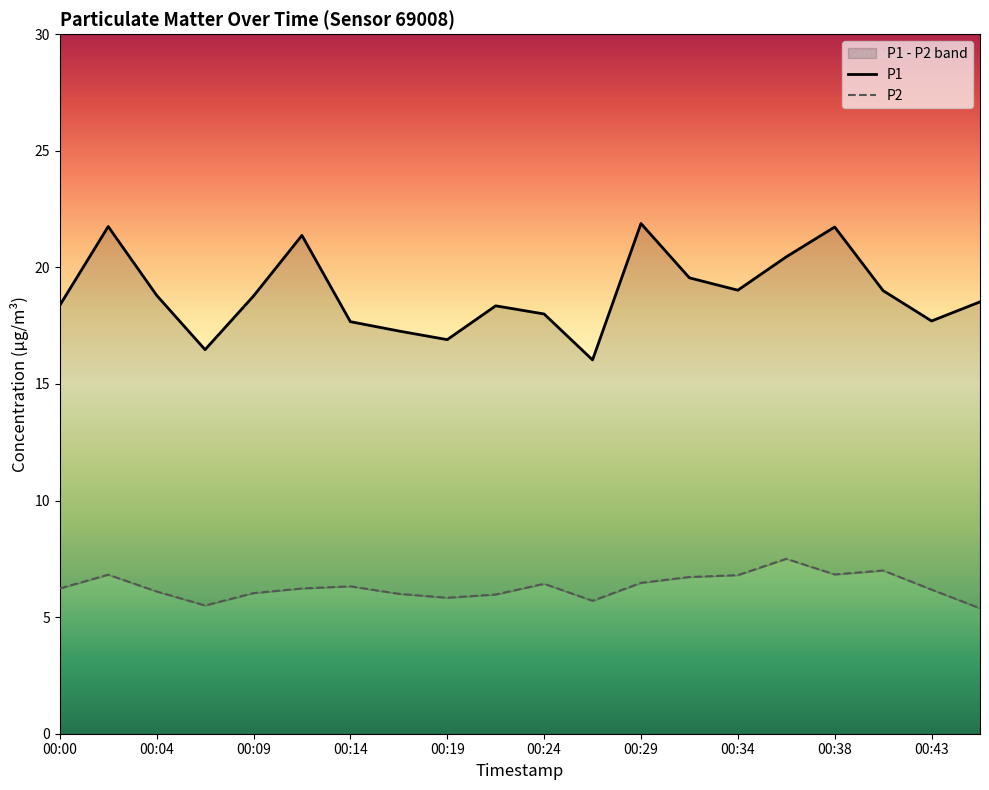

Where is the first local maximum for P2?

00:02